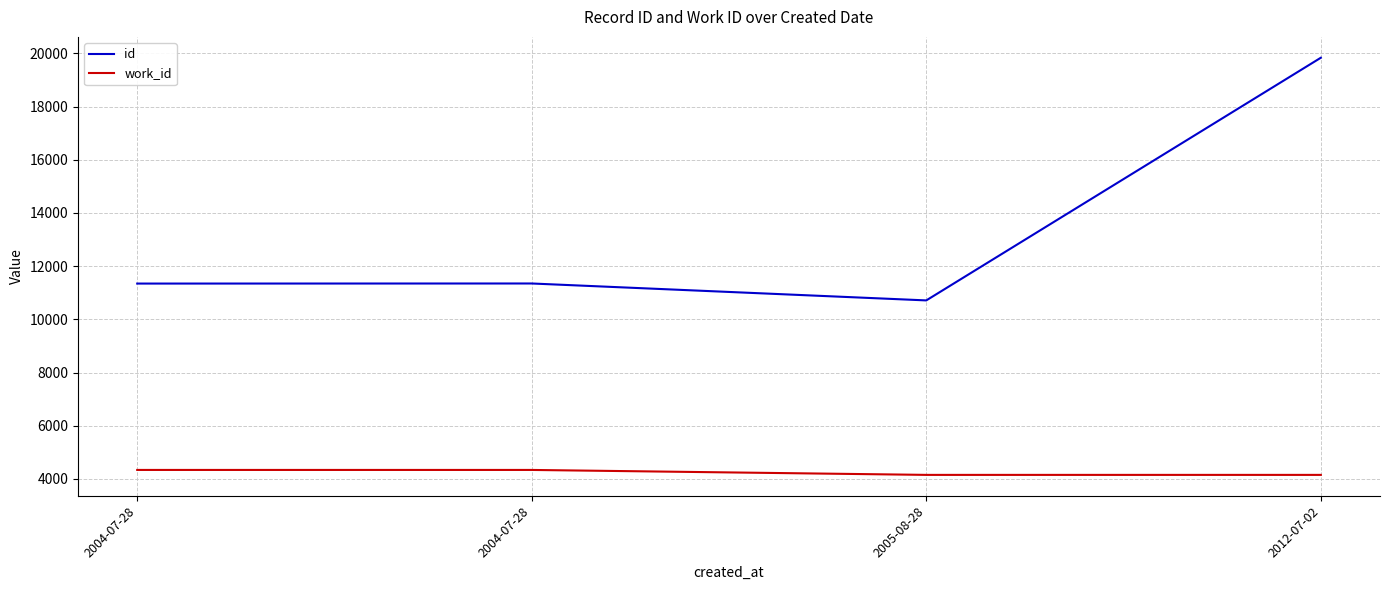

What are all the series names shown in the legend?

id, work_id